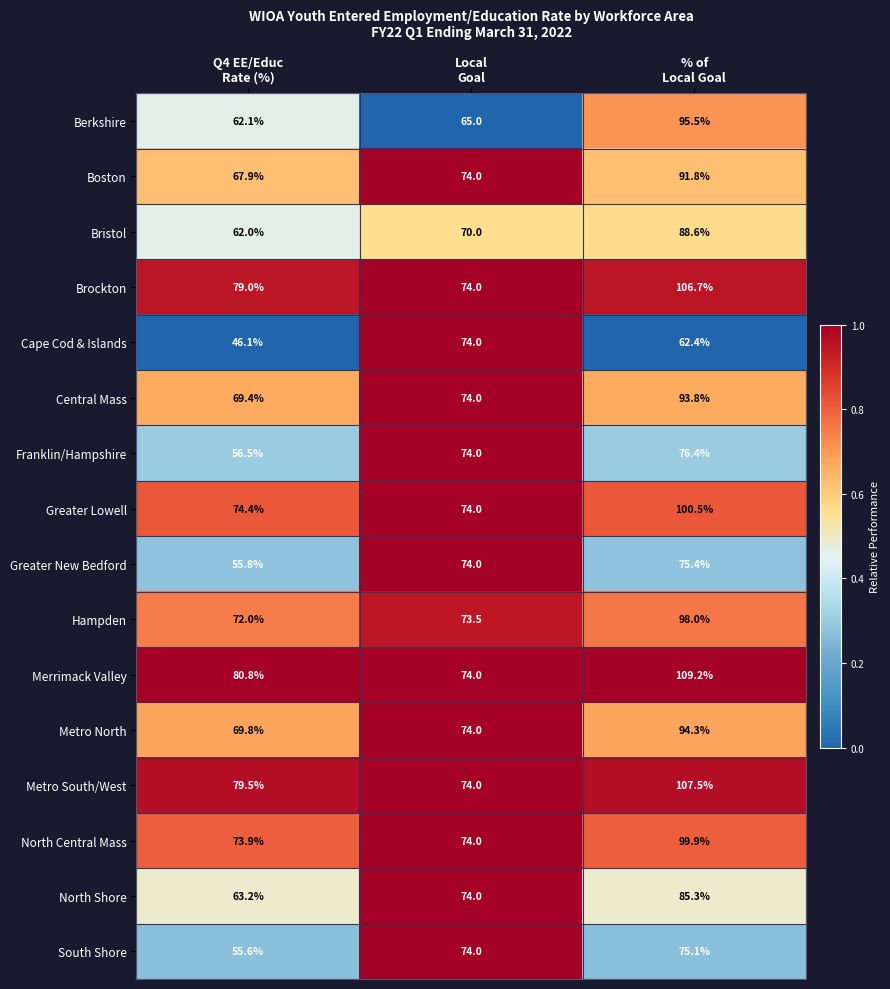

What is the greatest value displayed?

109.2